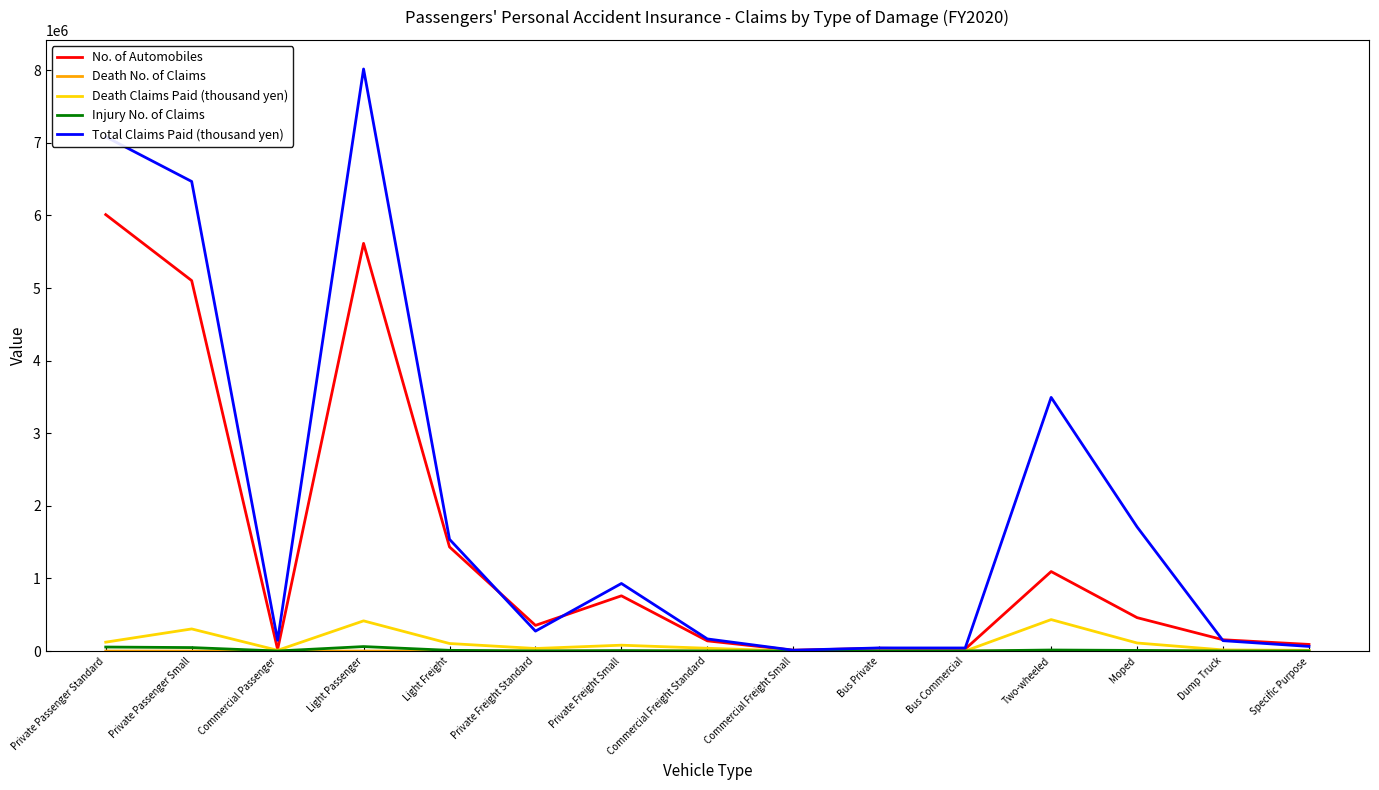

What position from the left is Private Freight Standard?

6